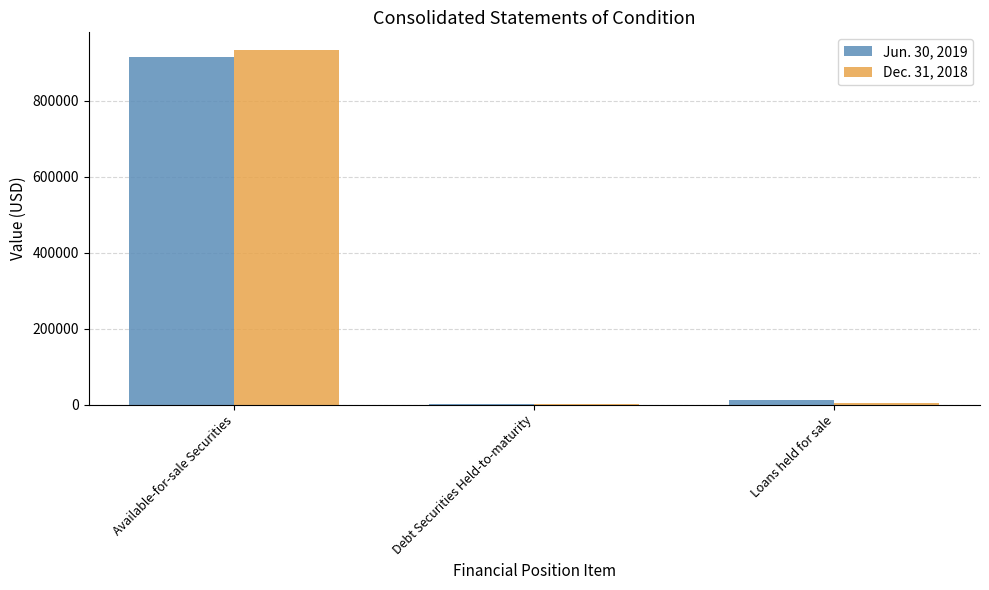

What is the total value across all series at Available-for-sale Securities?

1848498